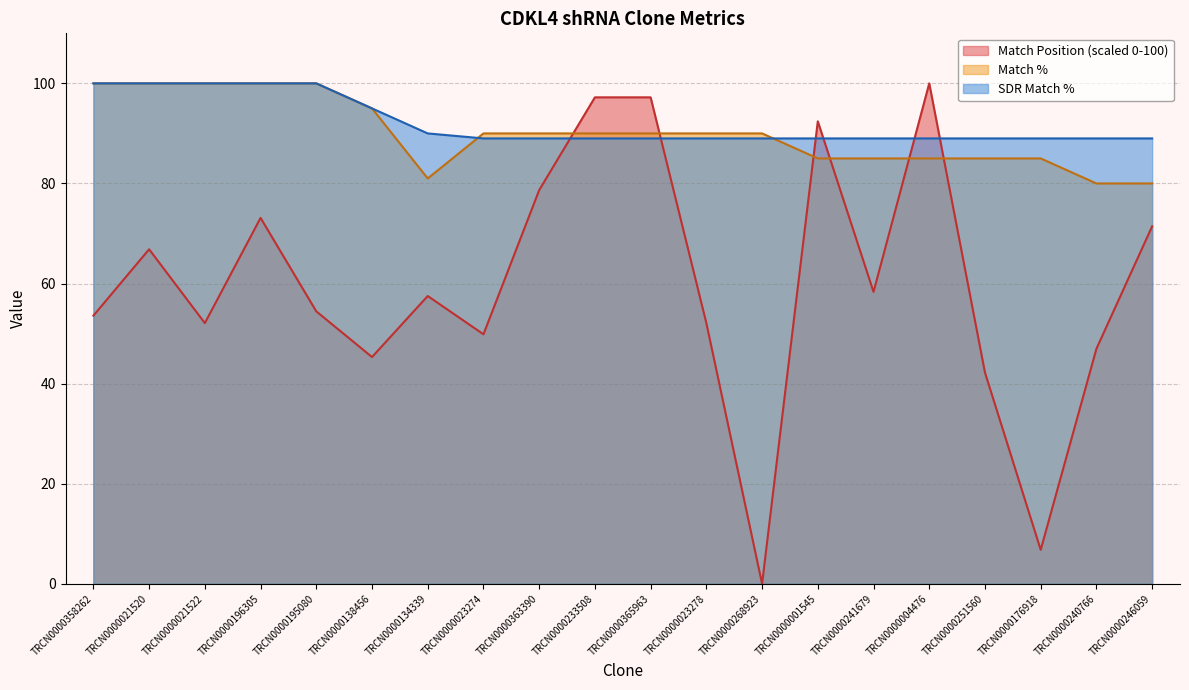

How many categories are shown in the chart?

20